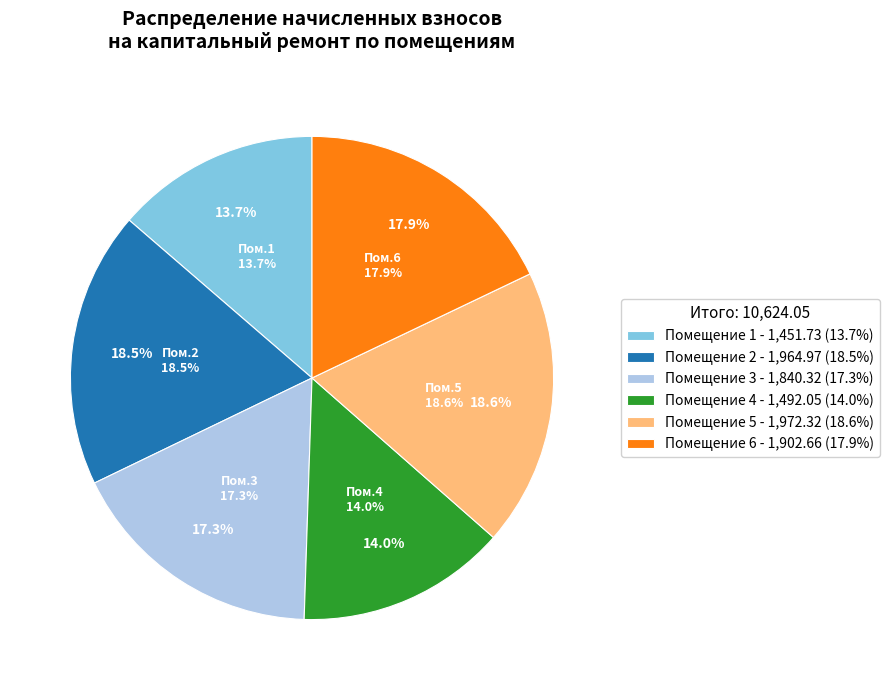

How much of the chart is everything except 1?

86.3%